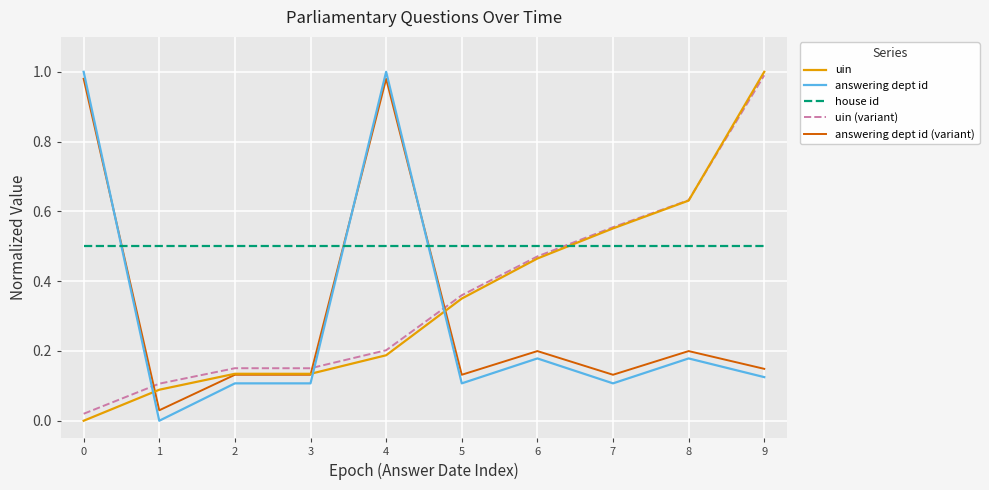

At how many categories does at least one series exceed 0?

10